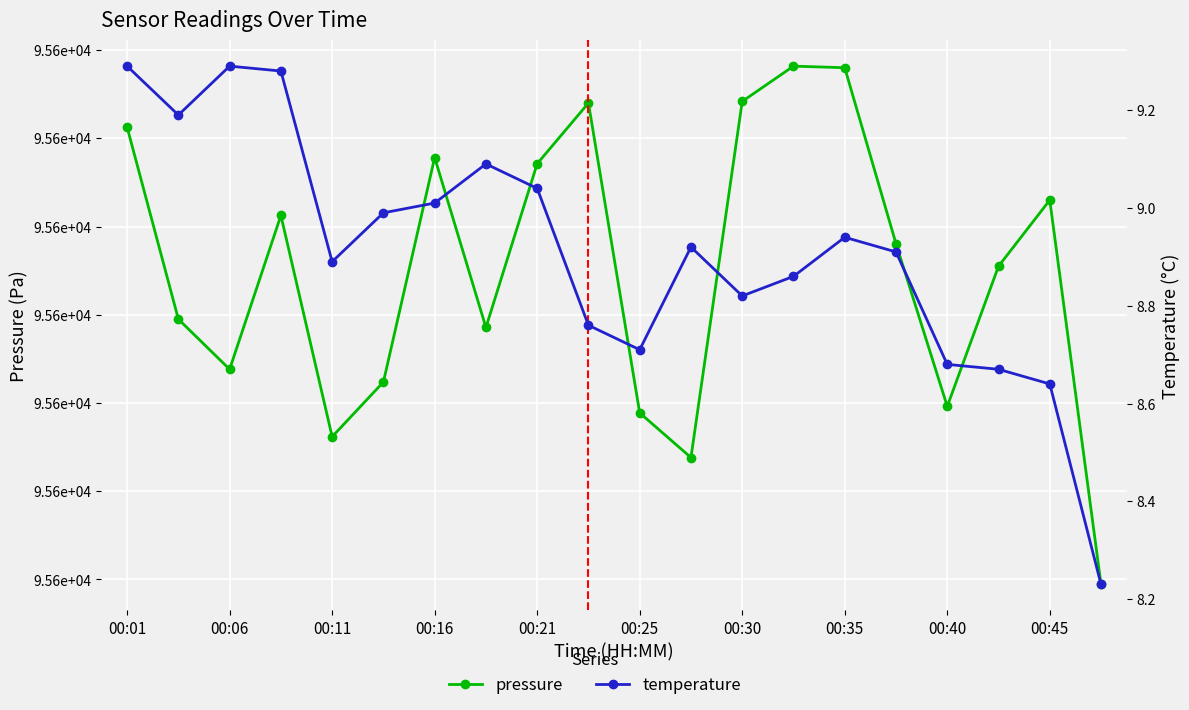

How many distinct data groups are displayed?

2